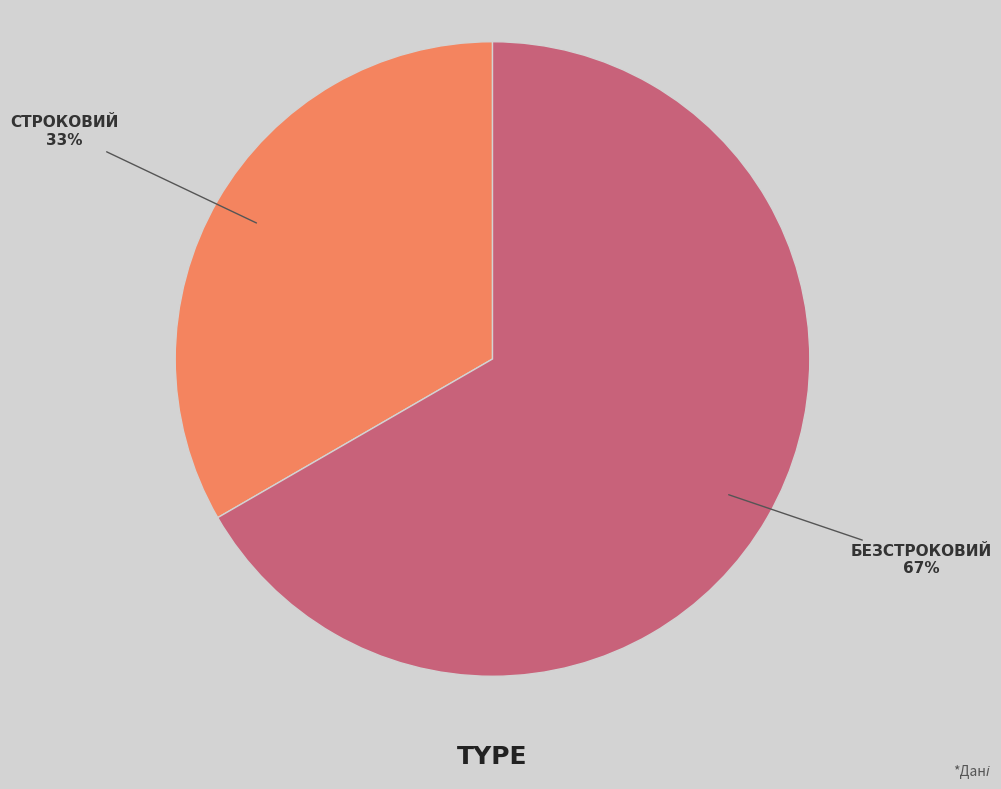

Does any single category account for the majority?

Yes